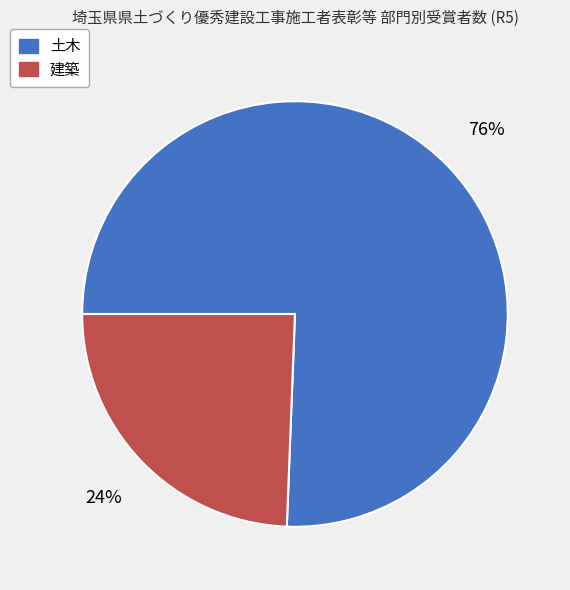

To the nearest percent, what is the combined percentage of 土木 and 建築?

100%